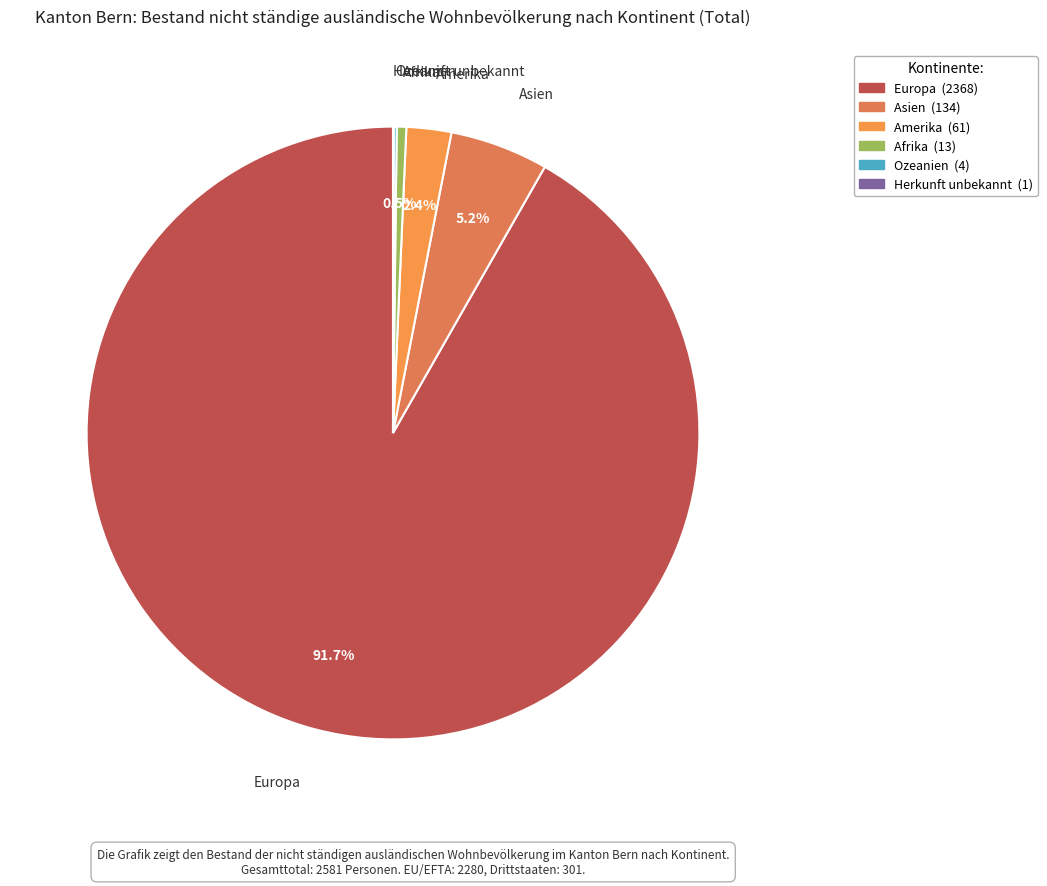

What is the largest slice in the pie chart?

Europa